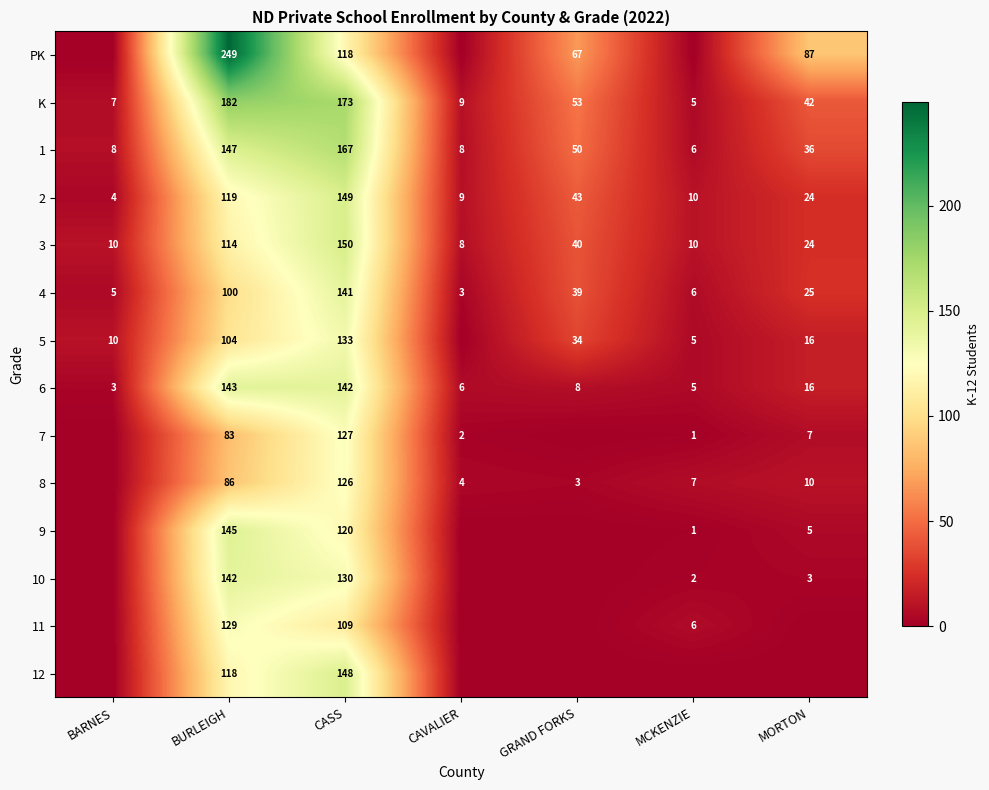

What is the lowest value of the 1 series?

6